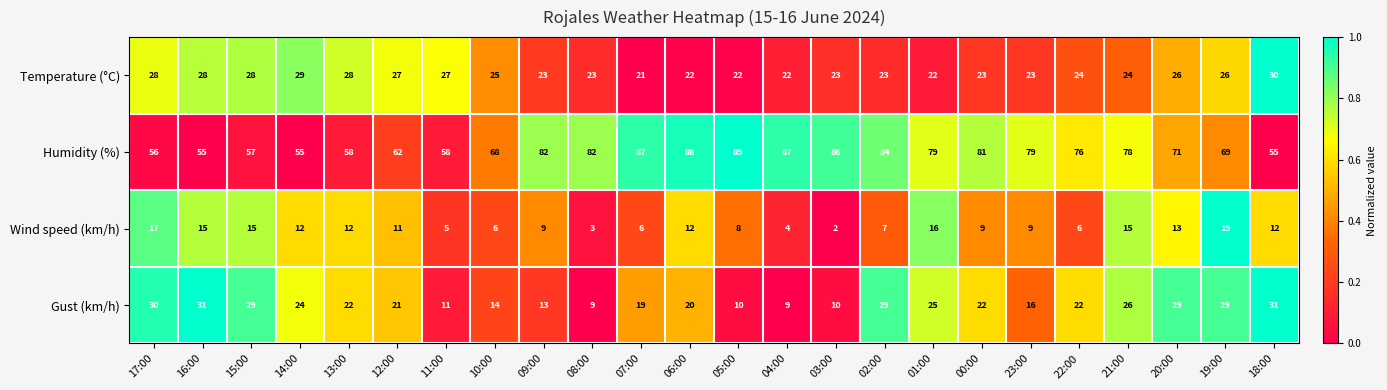

Between 12:00 and 01:00, which series saw the biggest shift?

Humidity (%)